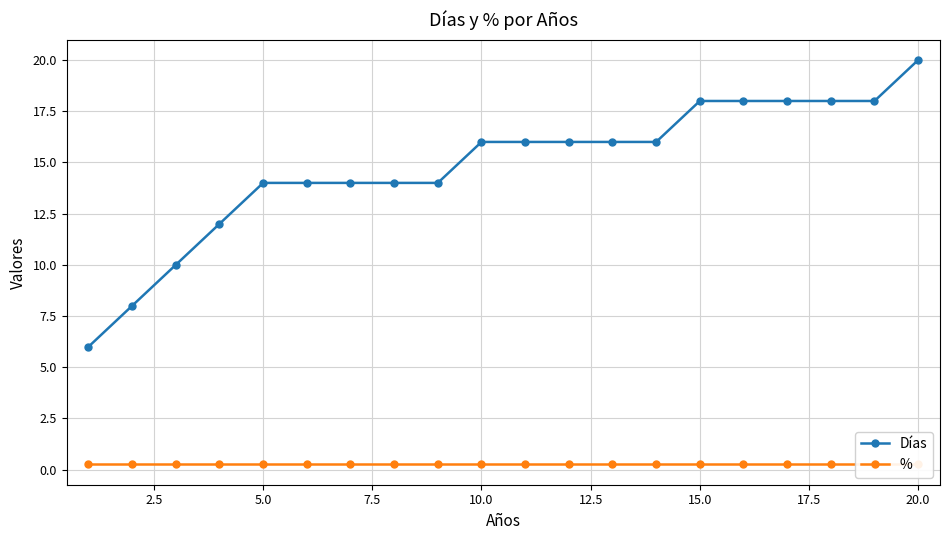

What is the minimum value for Días?

6